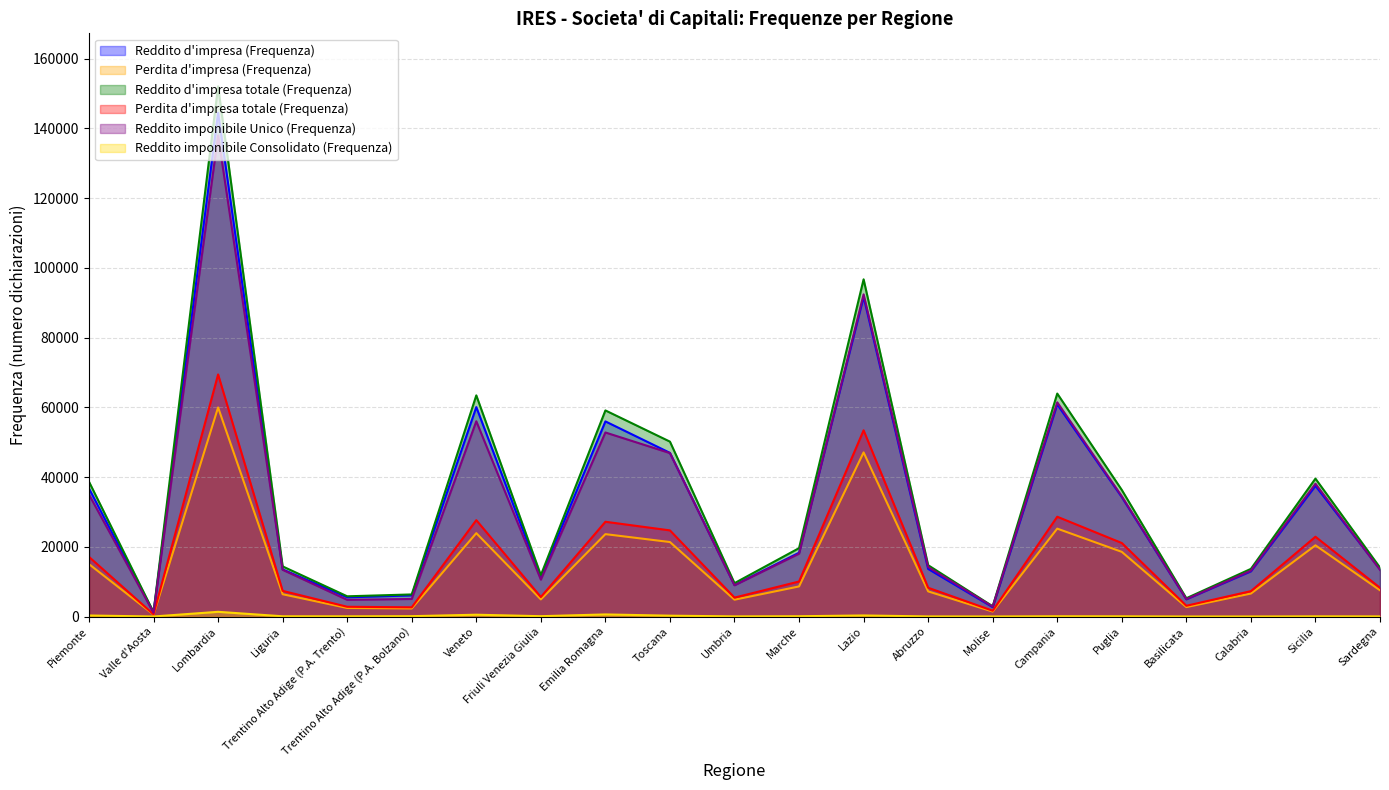

Reading left to right, extract all data points from this chart.

Reddito d'impresa (Frequenza): Piemonte=36711	Valle d'Aosta=1184	Lombardia=144436	Liguria=13514	Trentino Alto Adige (P.A. Trento)=5511	Trentino Alto Adige (P.A. Bolzano)=6058	Veneto=60053	Friuli Venezia Giulia=11242	Emilia Romagna=55949	Toscana=46930	Umbria=9025	Marche=18300	Lazio=91639	Abruzzo=13648	Molise=2681	Campania=60809	Puglia=34242	Basilicata=4943	Calabria=12959	Sicilia=37466	Sardegna=13546
Perdita d'impresa (Frequenza): Piemonte=15025	Valle d'Aosta=553	Lombardia=59949	Liguria=6391	Trentino Alto Adige (P.A. Trento)=2449	Trentino Alto Adige (P.A. Bolzano)=2308	Veneto=23904	Friuli Venezia Giulia=4905	Emilia Romagna=23622	Toscana=21358	Umbria=4822	Marche=8625	Lazio=47056	Abruzzo=7206	Molise=1422	Campania=25203	Puglia=18540	Basilicata=2704	Calabria=6585	Sicilia=20418	Sardegna=7524
Reddito d'impresa totale (Frequenza): Piemonte=38655	Valle d'Aosta=1238	Lombardia=152017	Liguria=14369	Trentino Alto Adige (P.A. Trento)=5797	Trentino Alto Adige (P.A. Bolzano)=6332	Veneto=63409	Friuli Venezia Giulia=11863	Emilia Romagna=59094	Toscana=50147	Umbria=9571	Marche=19606	Lazio=96684	Abruzzo=14718	Molise=2933	Campania=63930	Puglia=36292	Basilicata=5239	Calabria=13663	Sicilia=39541	Sardegna=14030
Perdita d'impresa totale (Frequenza): Piemonte=17099	Valle d'Aosta=615	Lombardia=69413	Liguria=7352	Trentino Alto Adige (P.A. Trento)=2795	Trentino Alto Adige (P.A. Bolzano)=2639	Veneto=27635	Friuli Venezia Giulia=5598	Emilia Romagna=27170	Toscana=24698	Umbria=5422	Marche=10038	Lazio=53393	Abruzzo=8250	Molise=1656	Campania=28612	Puglia=21077	Basilicata=3081	Calabria=7275	Sicilia=22876	Sardegna=8245
Reddito imponibile Unico (Frequenza): Piemonte=34965	Valle d'Aosta=1088	Lombardia=137948	Liguria=13399	Trentino Alto Adige (P.A. Trento)=4780	Trentino Alto Adige (P.A. Bolzano)=5034	Veneto=55988	Friuli Venezia Giulia=10574	Emilia Romagna=52770	Toscana=46863	Umbria=8965	Marche=18013	Lazio=92375	Abruzzo=14175	Molise=2840	Campania=61418	Puglia=34473	Basilicata=4982	Calabria=13147	Sicilia=38073	Sardegna=13386
Reddito imponibile Consolidato (Frequenza): Piemonte=293	Valle d'Aosta=7	Lombardia=1349	Liguria=66	Trentino Alto Adige (P.A. Trento)=56	Trentino Alto Adige (P.A. Bolzano)=99	Veneto=517	Friuli Venezia Giulia=93	Emilia Romagna=598	Toscana=240	Umbria=39	Marche=79	Lazio=302	Abruzzo=28	Molise=13	Campania=72	Puglia=57	Basilicata=6	Calabria=10	Sicilia=49	Sardegna=33